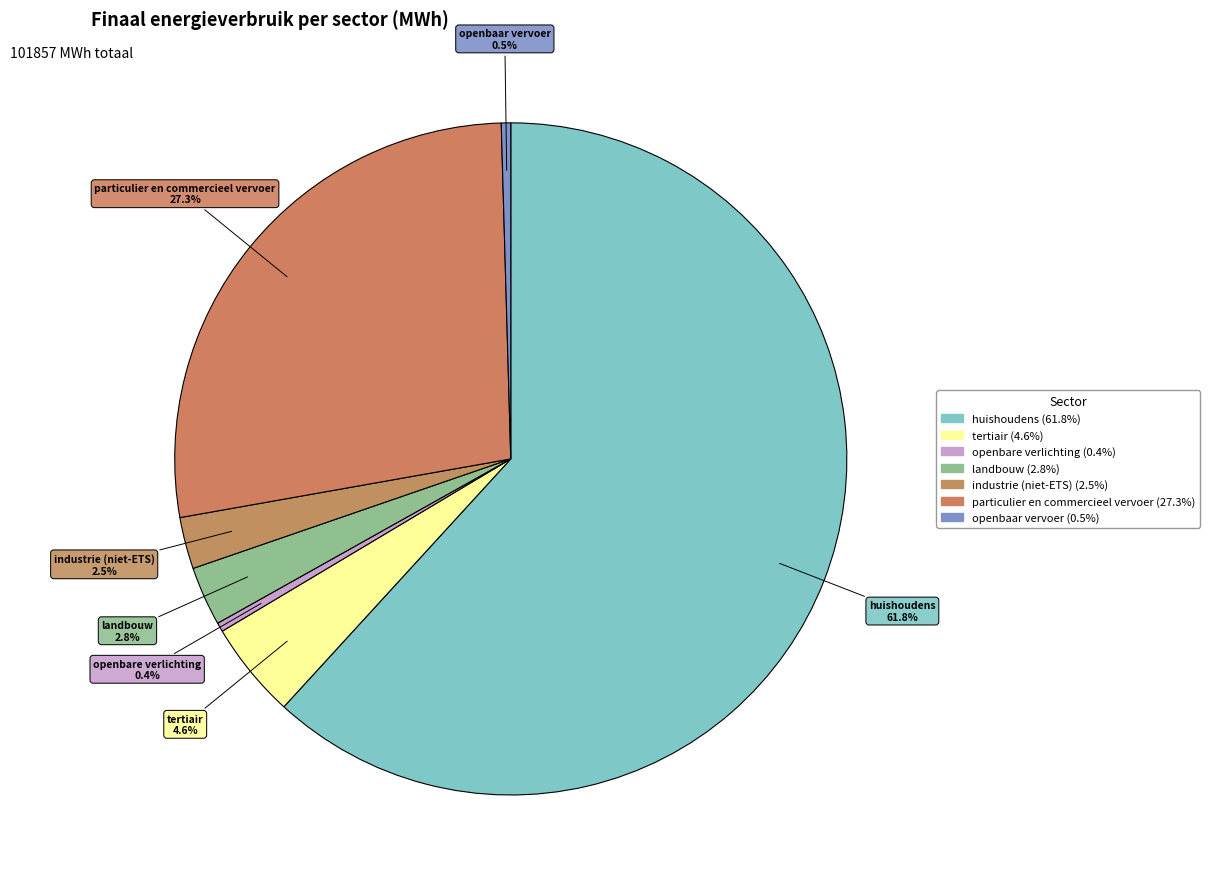

The landbouw slice represents 10% of the pie. True or false?

False